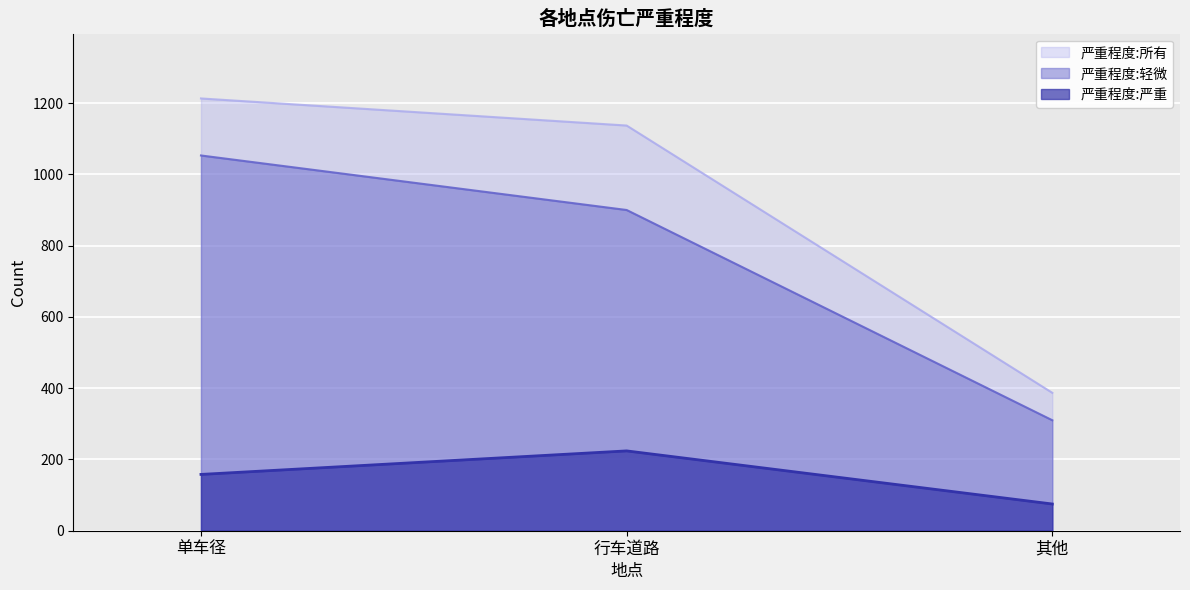

What is the label of the 3rd point from the right?

单车径